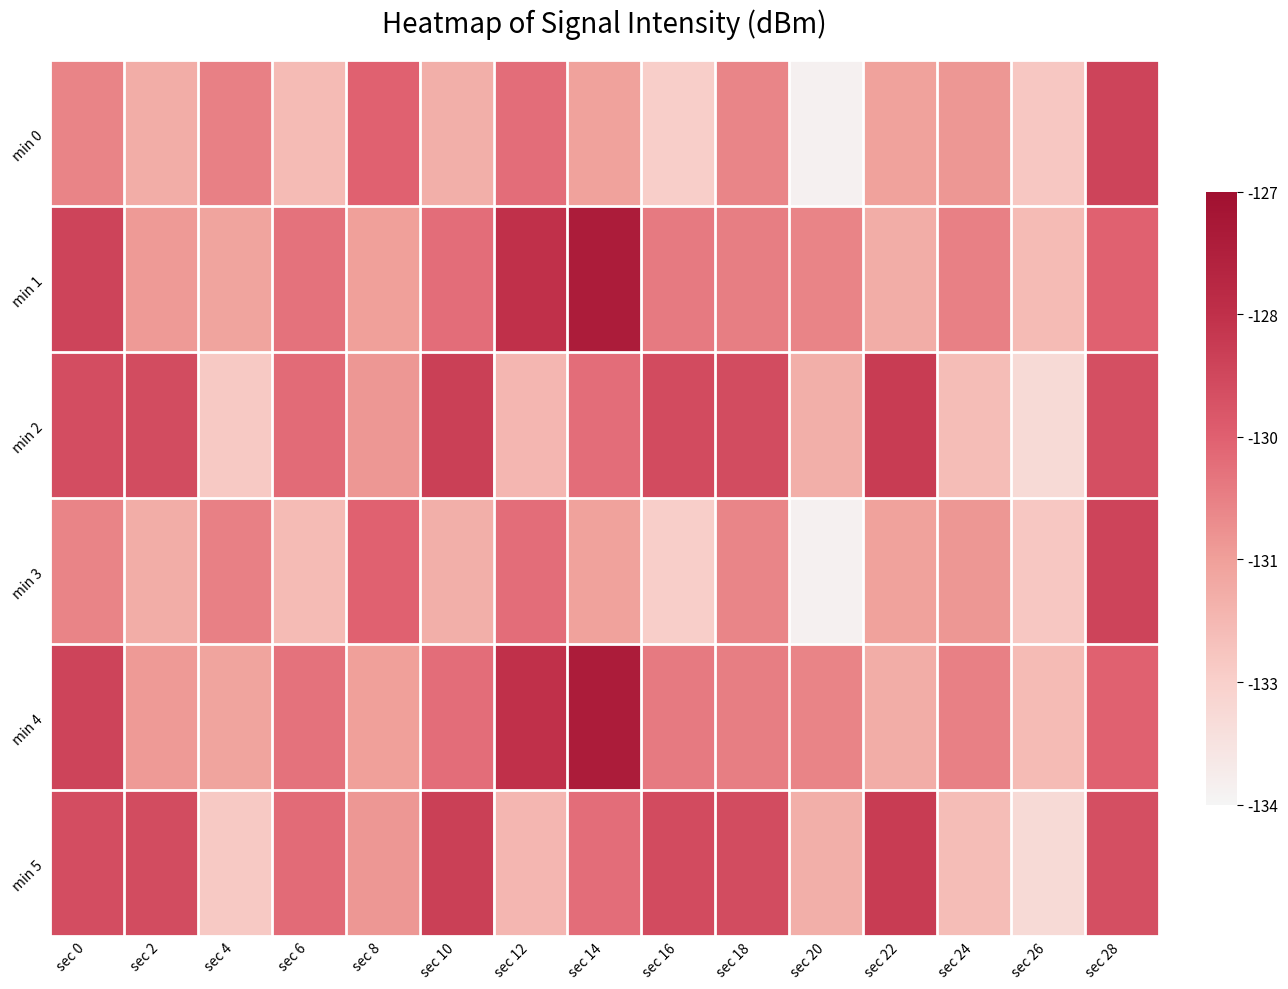

Reading left to right, list all the values displayed in this chart.

min 0: sec 0=-130.6	sec 2=-131.6	sec 4=-130.5	sec 6=-132.0	sec 8=-129.8	sec 10=-131.6	sec 12=-130.1	sec 14=-131.3	sec 16=-132.5	sec 18=-130.6	sec 20=-133.8	sec 22=-131.3	sec 24=-131.0	sec 26=-132.3	sec 28=-129.0
min 1: sec 0=-129.0	sec 2=-131.1	sec 4=-131.3	sec 6=-130.2	sec 8=-131.2	sec 10=-130.1	sec 12=-128.4	sec 14=-127.6	sec 16=-130.4	sec 18=-130.5	sec 20=-130.6	sec 22=-131.6	sec 24=-130.5	sec 26=-132.0	sec 28=-129.8
min 2: sec 0=-129.2	sec 2=-129.2	sec 4=-132.4	sec 6=-130.0	sec 8=-131.0	sec 10=-128.9	sec 12=-131.9	sec 14=-130.1	sec 16=-129.2	sec 18=-129.2	sec 20=-131.6	sec 22=-128.8	sec 24=-132.0	sec 26=-133.0	sec 28=-129.3
min 3: sec 0=-130.6	sec 2=-131.6	sec 4=-130.5	sec 6=-132.0	sec 8=-129.8	sec 10=-131.6	sec 12=-130.1	sec 14=-131.3	sec 16=-132.5	sec 18=-130.6	sec 20=-133.8	sec 22=-131.3	sec 24=-131.0	sec 26=-132.3	sec 28=-129.0
min 4: sec 0=-129.0	sec 2=-131.1	sec 4=-131.3	sec 6=-130.2	sec 8=-131.2	sec 10=-130.1	sec 12=-128.4	sec 14=-127.6	sec 16=-130.4	sec 18=-130.5	sec 20=-130.6	sec 22=-131.6	sec 24=-130.5	sec 26=-132.0	sec 28=-129.8
min 5: sec 0=-129.2	sec 2=-129.2	sec 4=-132.4	sec 6=-130.0	sec 8=-131.0	sec 10=-128.9	sec 12=-131.9	sec 14=-130.1	sec 16=-129.2	sec 18=-129.2	sec 20=-131.6	sec 22=-128.8	sec 24=-132.0	sec 26=-133.0	sec 28=-129.3